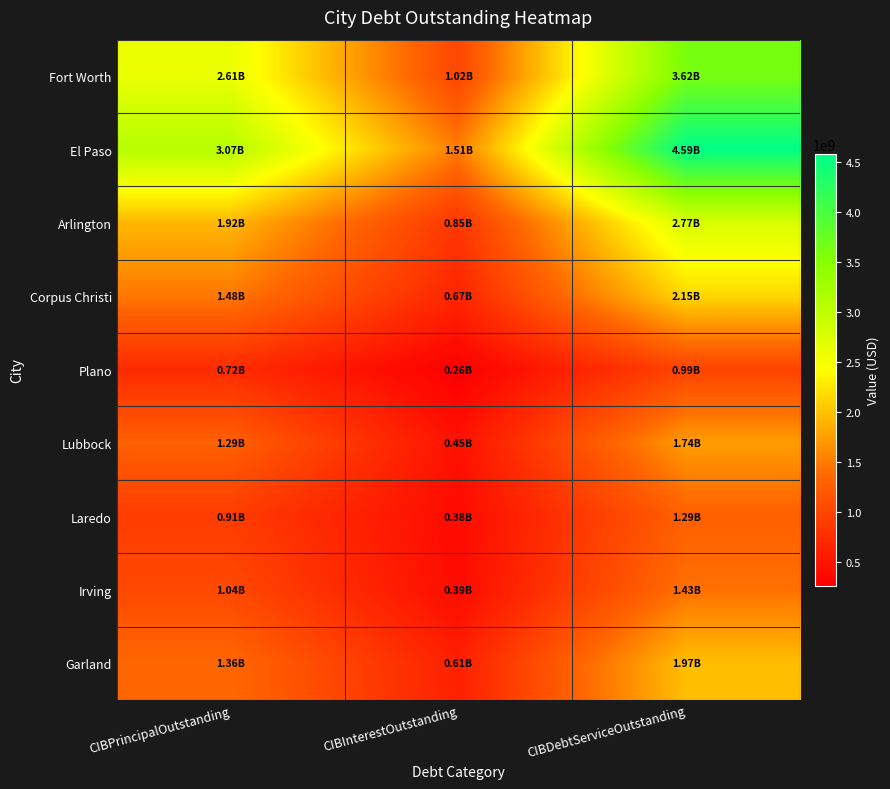

Reading right to left, list all the values displayed in this chart.

Fort Worth: CIBDebtServiceOutstanding=3624696007.1	CIBInterestOutstanding=1015451007.1	CIBPrincipalOutstanding=2609245000.0
El Paso: CIBDebtServiceOutstanding=4585323245.8	CIBInterestOutstanding=1511246245.8	CIBPrincipalOutstanding=3074077000.0
Arlington: CIBDebtServiceOutstanding=2771027507.9	CIBInterestOutstanding=847372507.9	CIBPrincipalOutstanding=1923655000.0
Corpus Christi: CIBDebtServiceOutstanding=2148161155.7	CIBInterestOutstanding=667542155.7	CIBPrincipalOutstanding=1480619000.0
Plano: CIBDebtServiceOutstanding=986674427.5	CIBInterestOutstanding=262761427.4	CIBPrincipalOutstanding=723913000.0
Lubbock: CIBDebtServiceOutstanding=1736969880.2	CIBInterestOutstanding=449484880.2	CIBPrincipalOutstanding=1287485000.0
Laredo: CIBDebtServiceOutstanding=1286993019.3	CIBInterestOutstanding=381653019.4	CIBPrincipalOutstanding=905340000.0
Irving: CIBDebtServiceOutstanding=1428311409.1	CIBInterestOutstanding=390186409.1	CIBPrincipalOutstanding=1038125000.0
Garland: CIBDebtServiceOutstanding=1968472715.6	CIBInterestOutstanding=608637715.6	CIBPrincipalOutstanding=1359835000.0